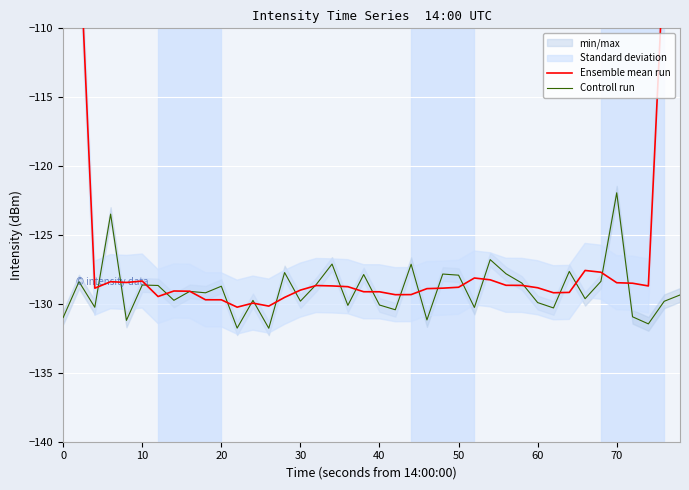

At how many categories does at least one series exceed -92?

2